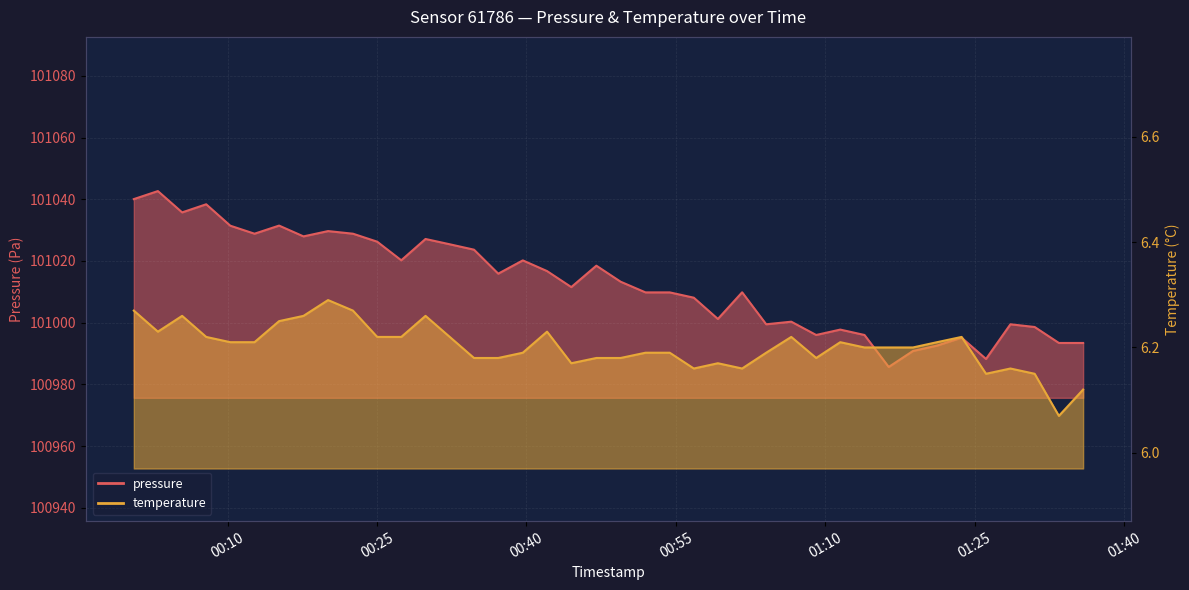

At which category does pressure reach its first local valley?

2023-03-21T00:05:26